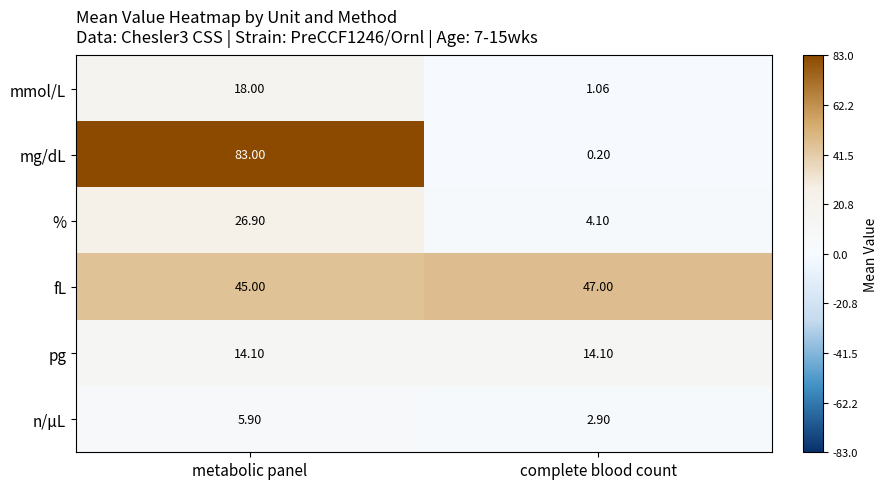

Is the value of % at complete blood count greater than the value of pg at metabolic panel?

No